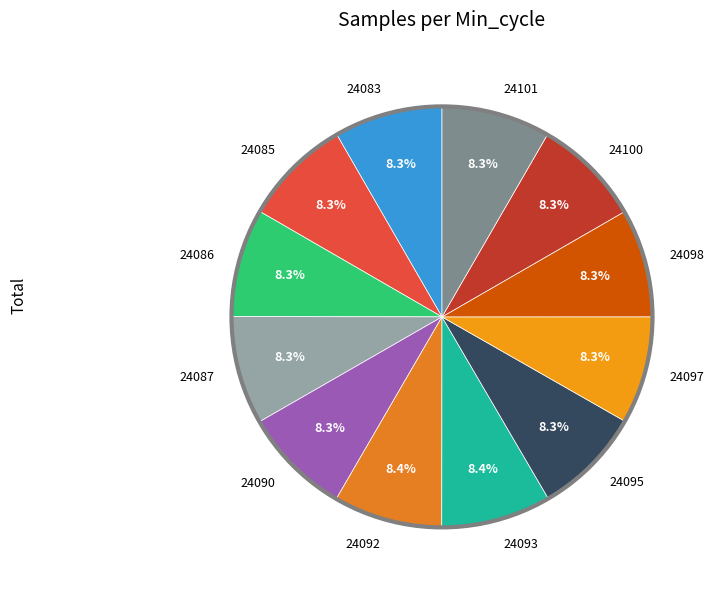

What portion of the pie excludes 24101?

91.7%